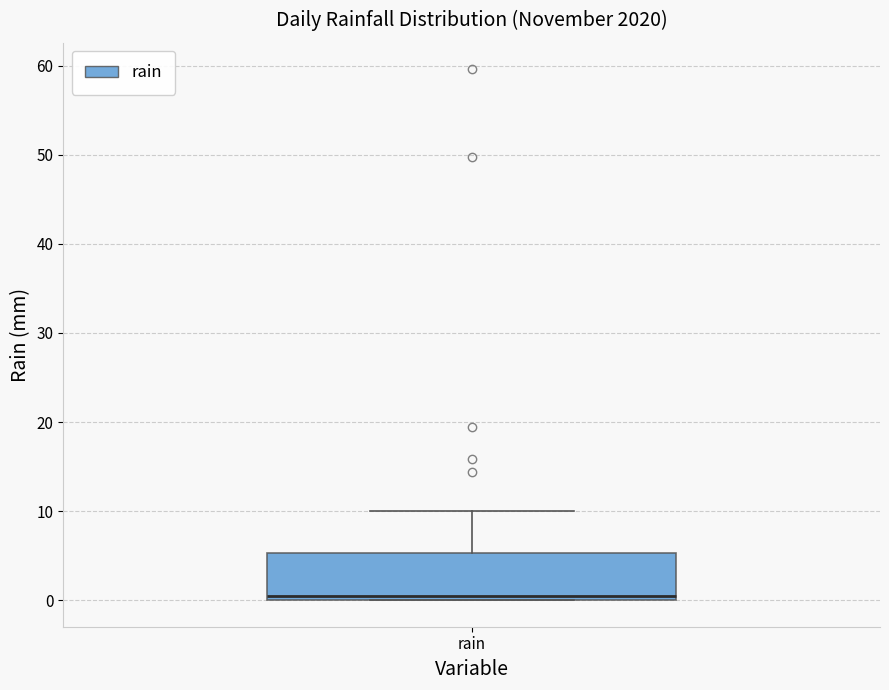

Transcribe this box plot: give where the median line is, the range the box spans, and where the two whiskers end, as read against the y-axis. The values are not printed on the chart, so give them approximately, as read against the axis.

median 1, box 0 to 5, whiskers 0 to 10